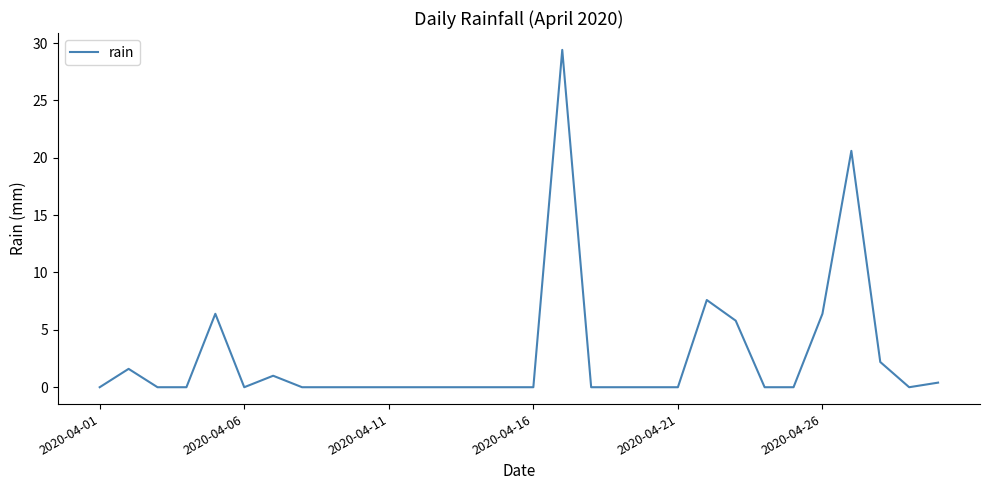

What is the greatest value displayed?

29.4